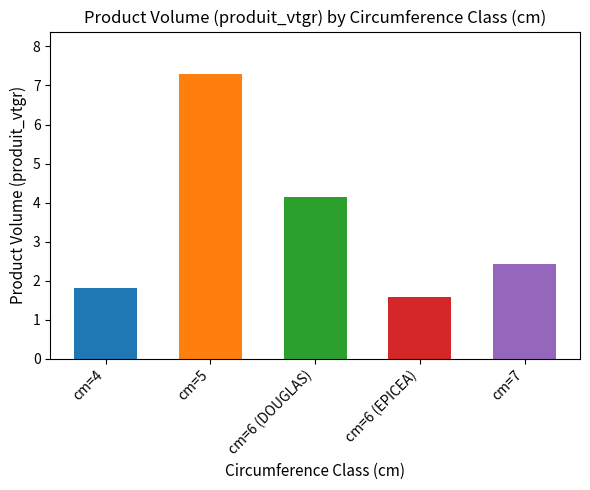

Approximately how many times larger is the value at cm=6 (DOUGLAS) compared to cm=7?

1.7